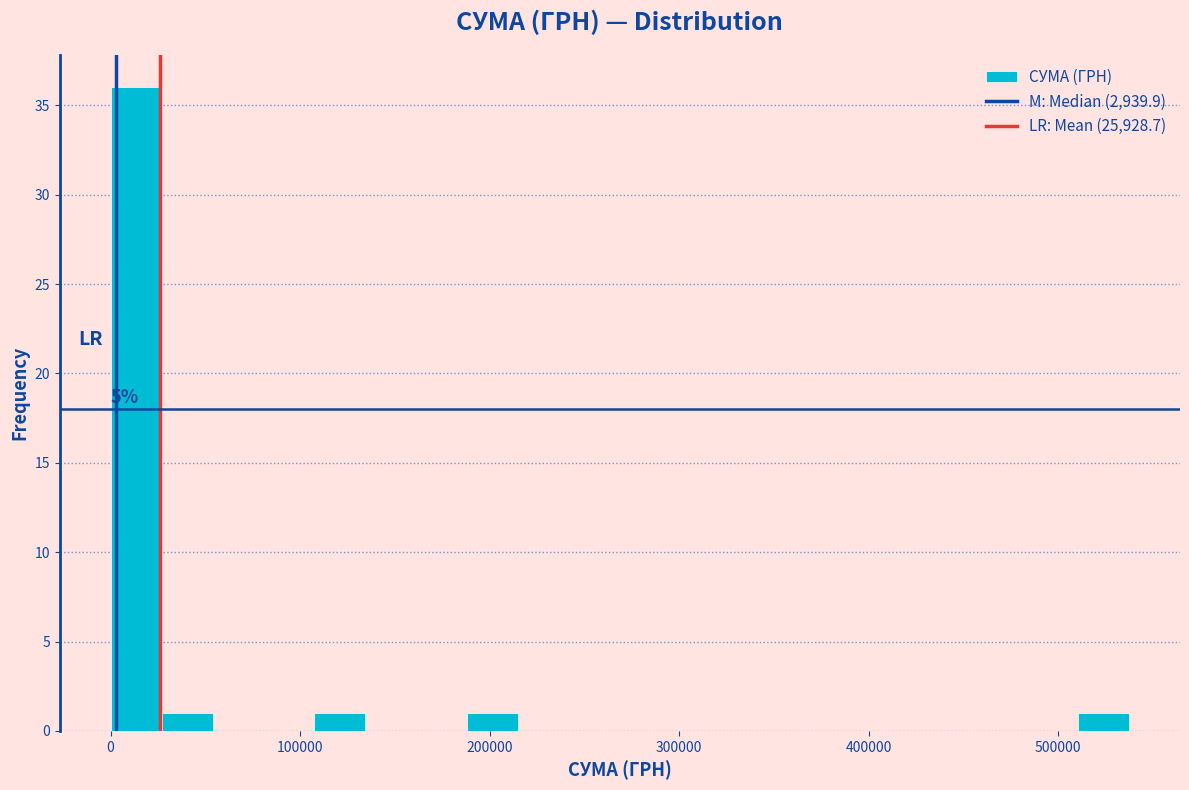

Around what value on the x-axis is the tallest bar? Give the approximate position of its centre, as read against the axis.

10000